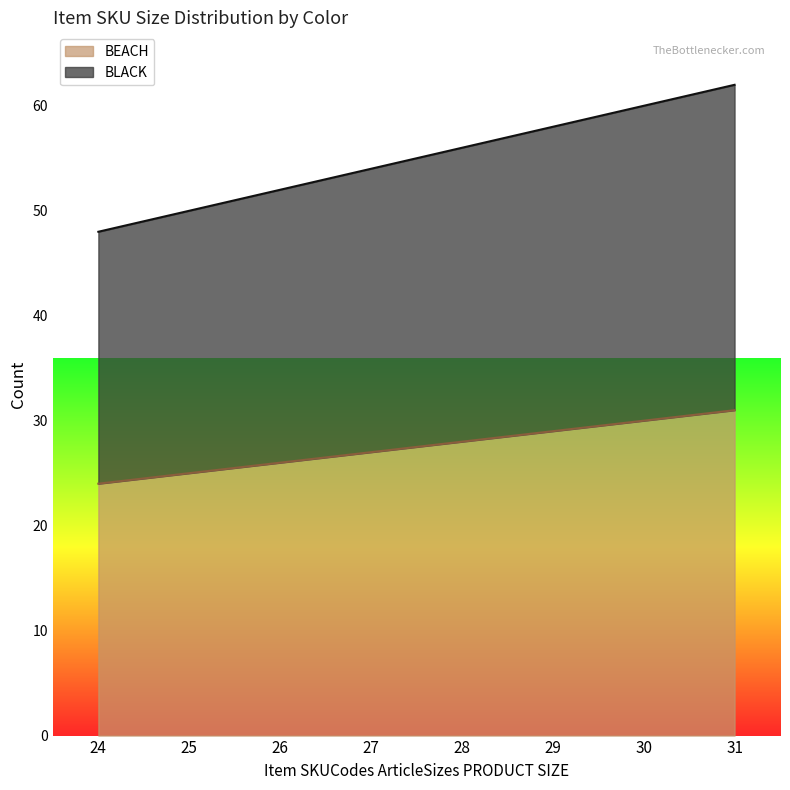

Which label corresponds to the largest value in the chart?

31